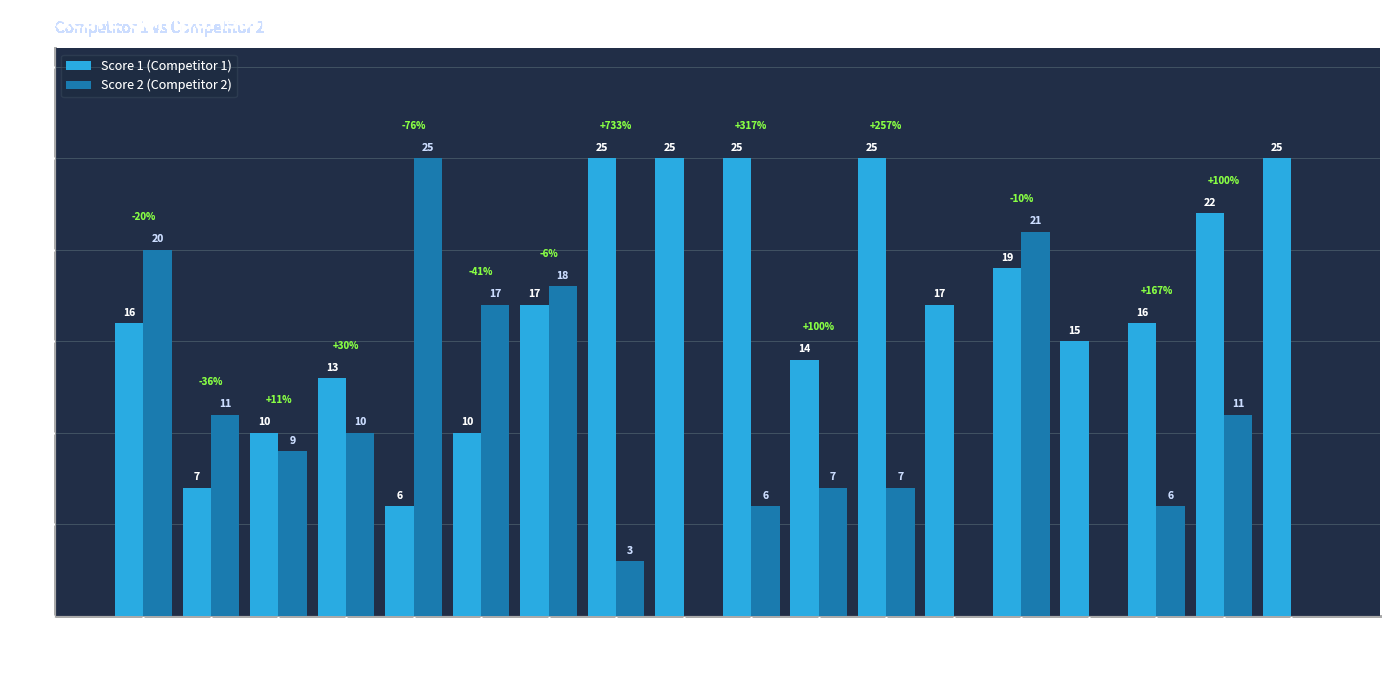

Count the number of data series in this chart.

2